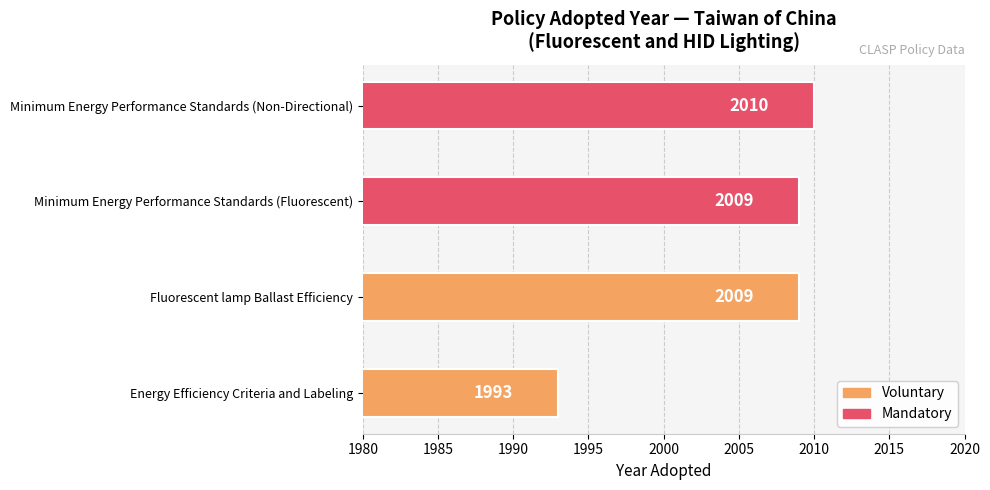

Which label corresponds to the largest value in the chart?

Minimum Energy Performance Standards (Non-Directional)